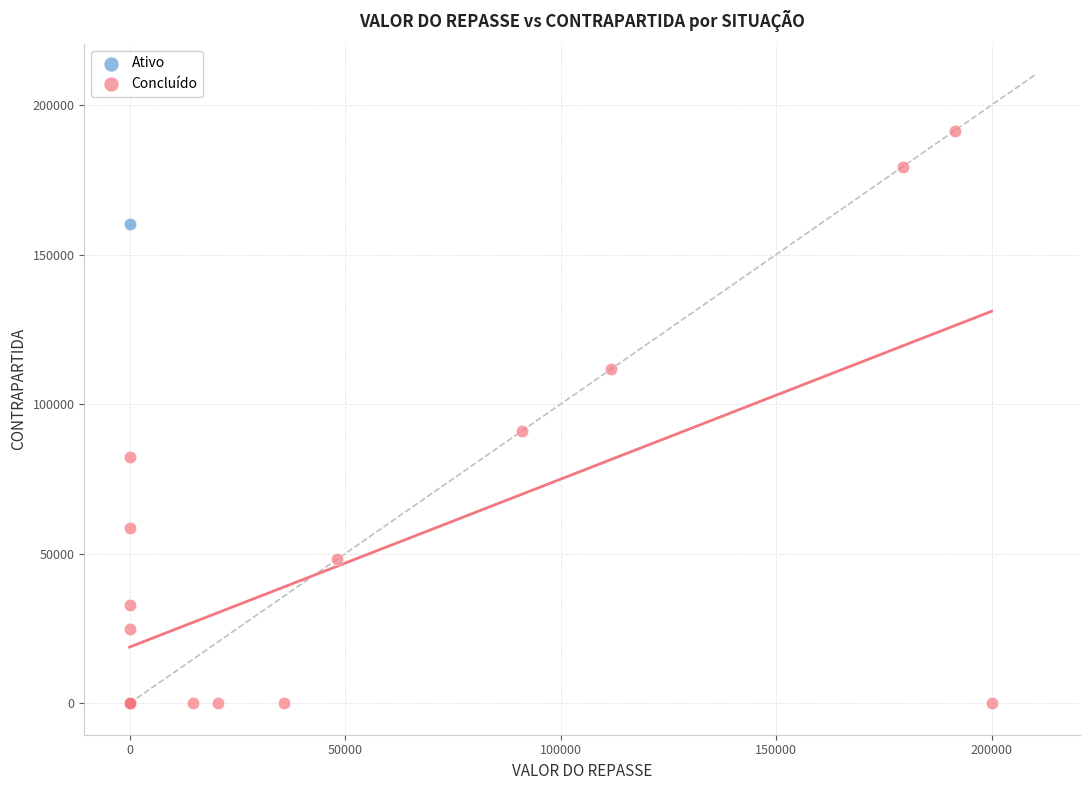

Which series has the widest spread of Y values?

Concluído